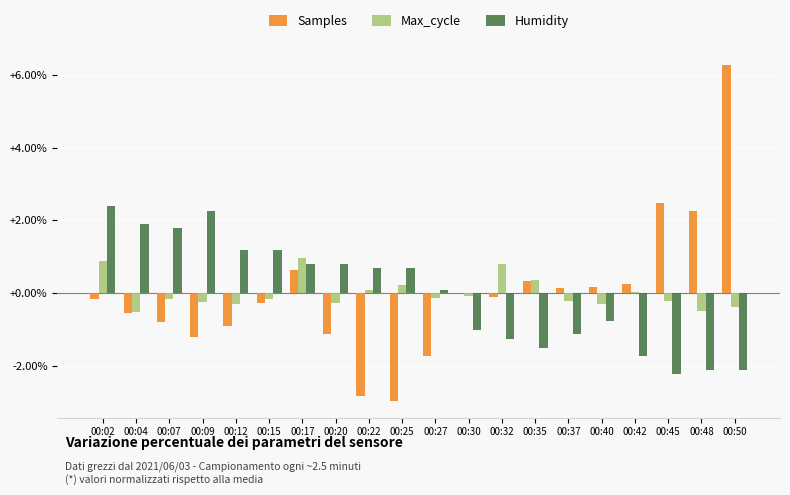

What is the total value across all series at 00:25?

-2.0